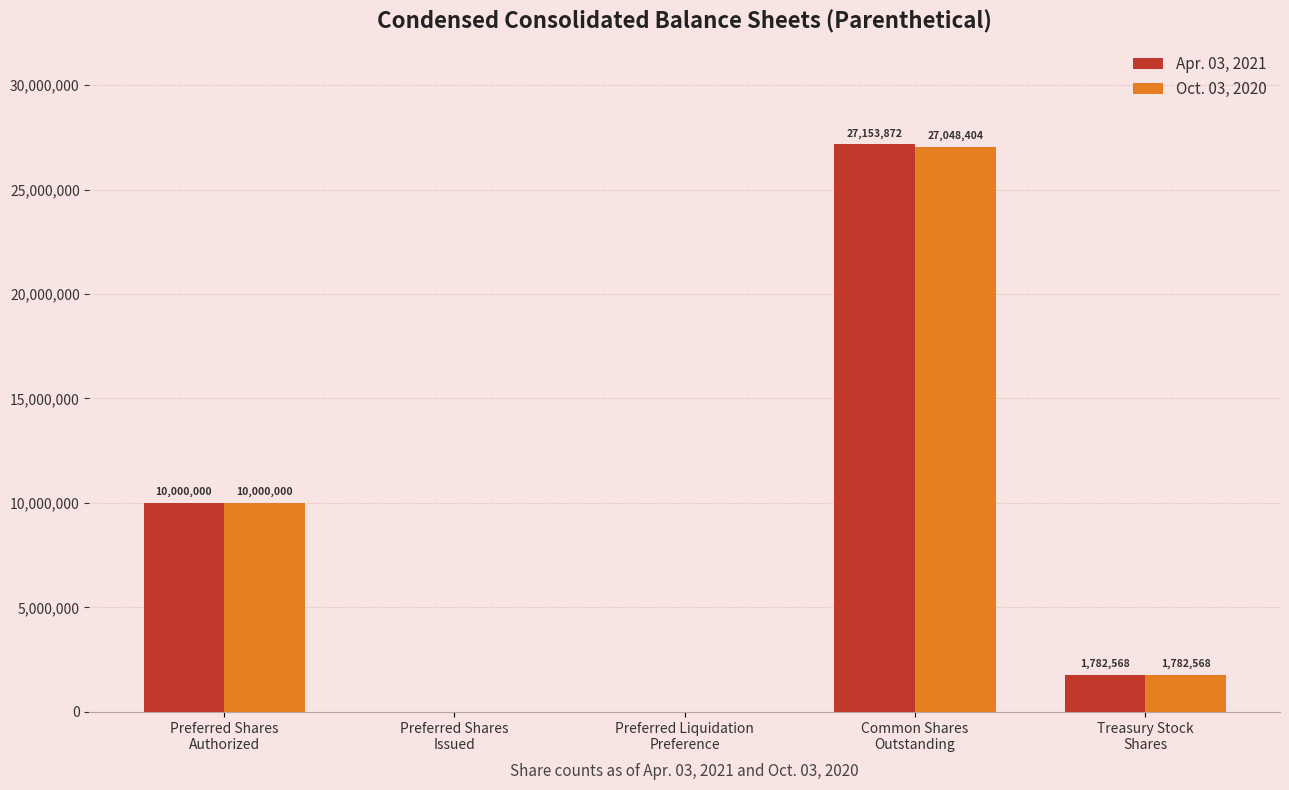

What is the greatest value displayed?

27153872